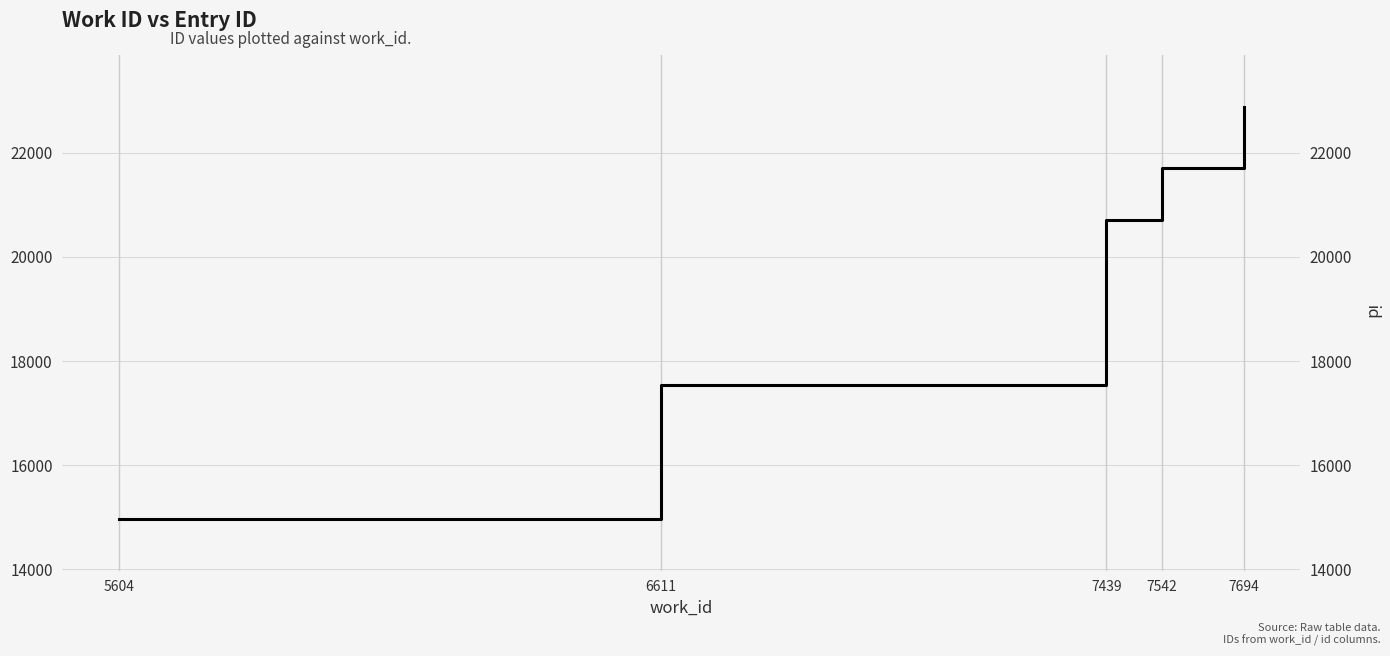

At which category does the chart reach its minimum across all series?

5604